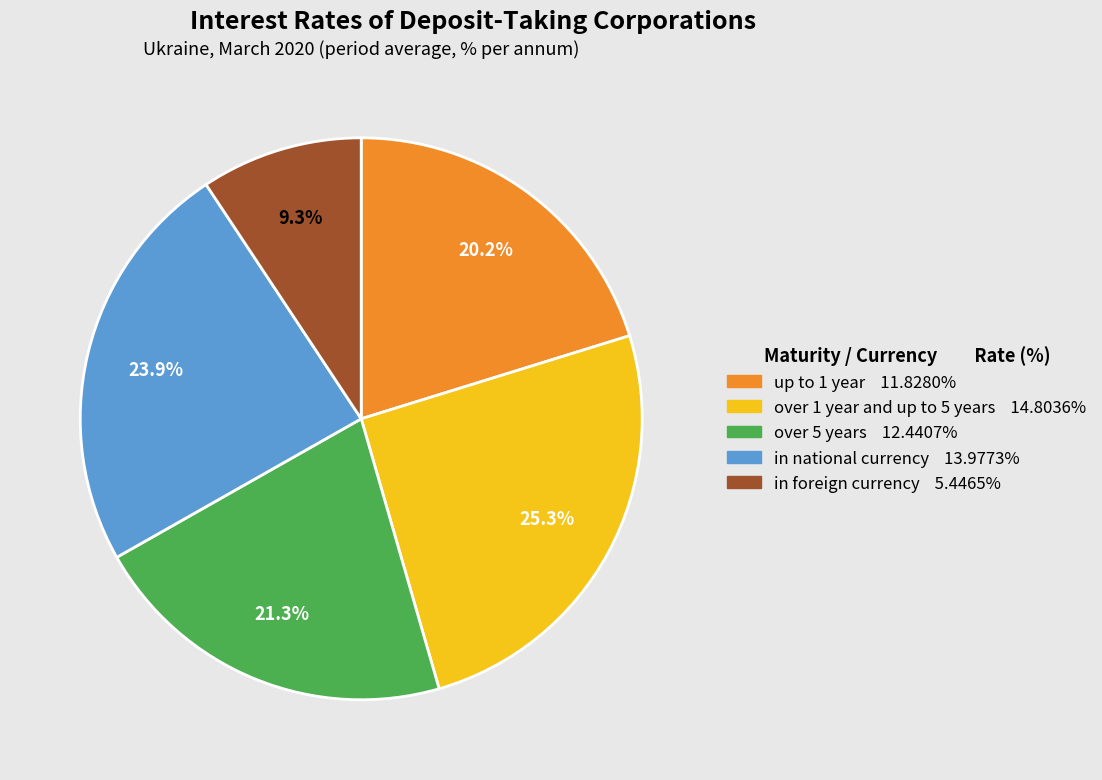

Count the number of slices in the pie.

5